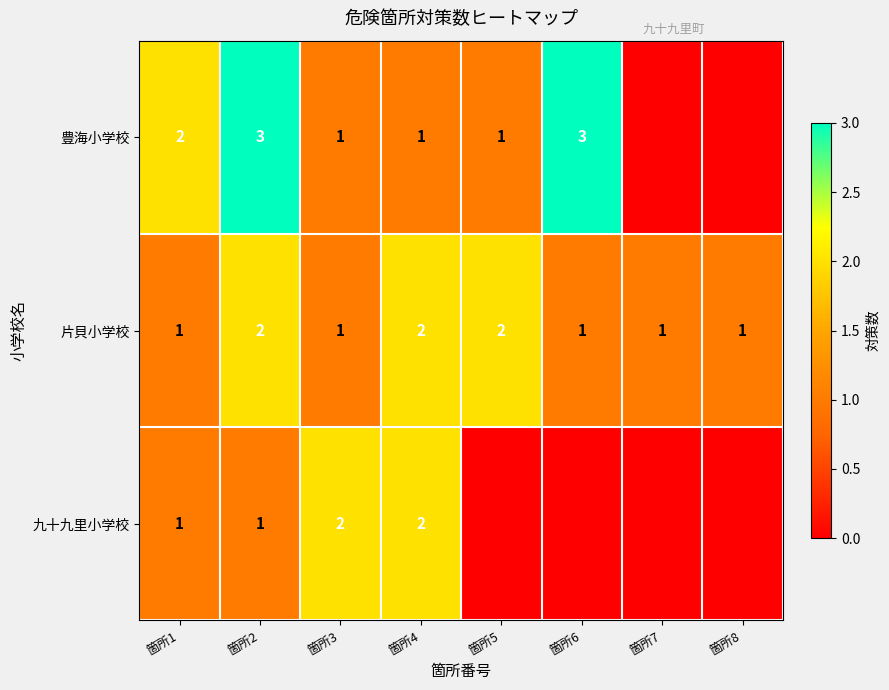

The value of 片貝小学校 at 箇所3 is 0. True or false?

False